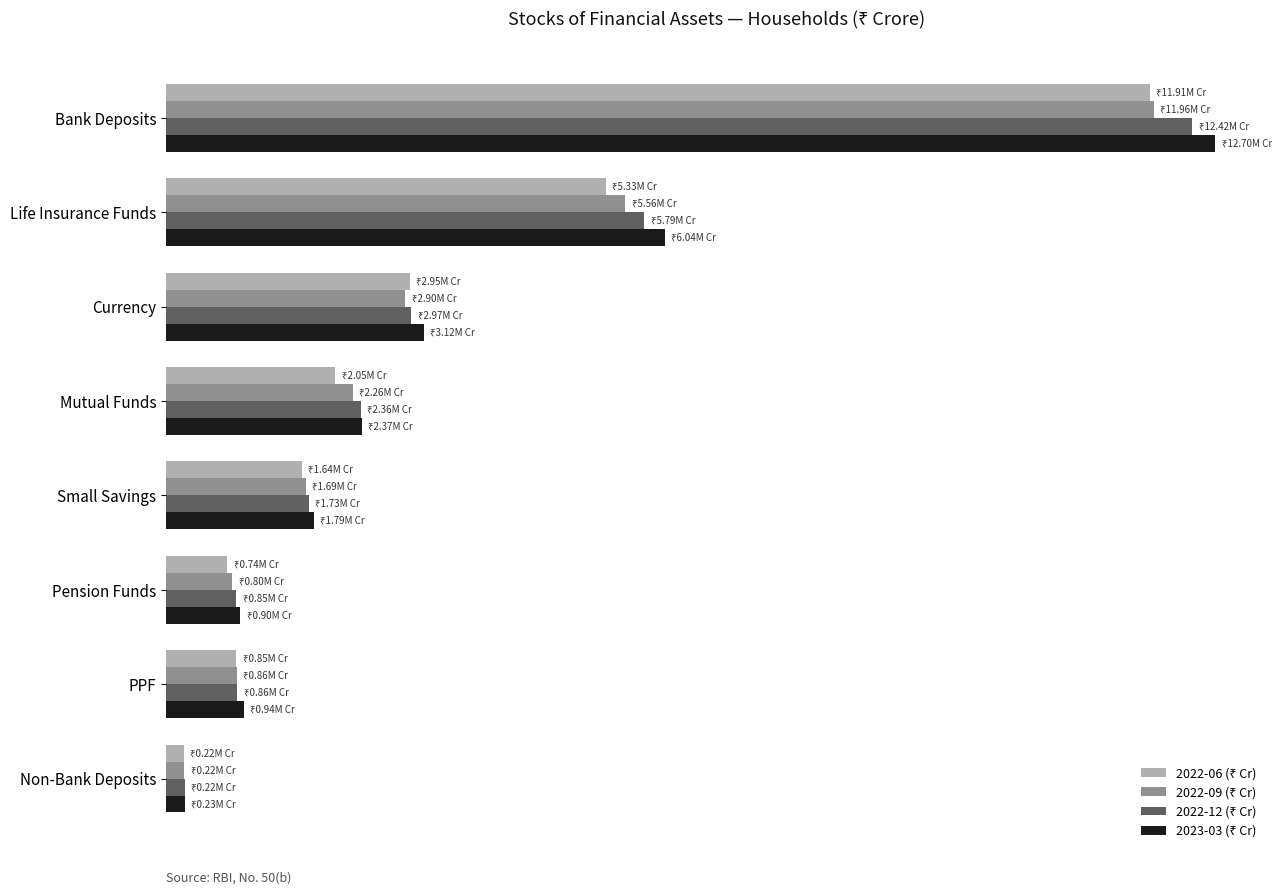

What is the average value of the 2022-06 (₹ Cr) series?

3211127.2